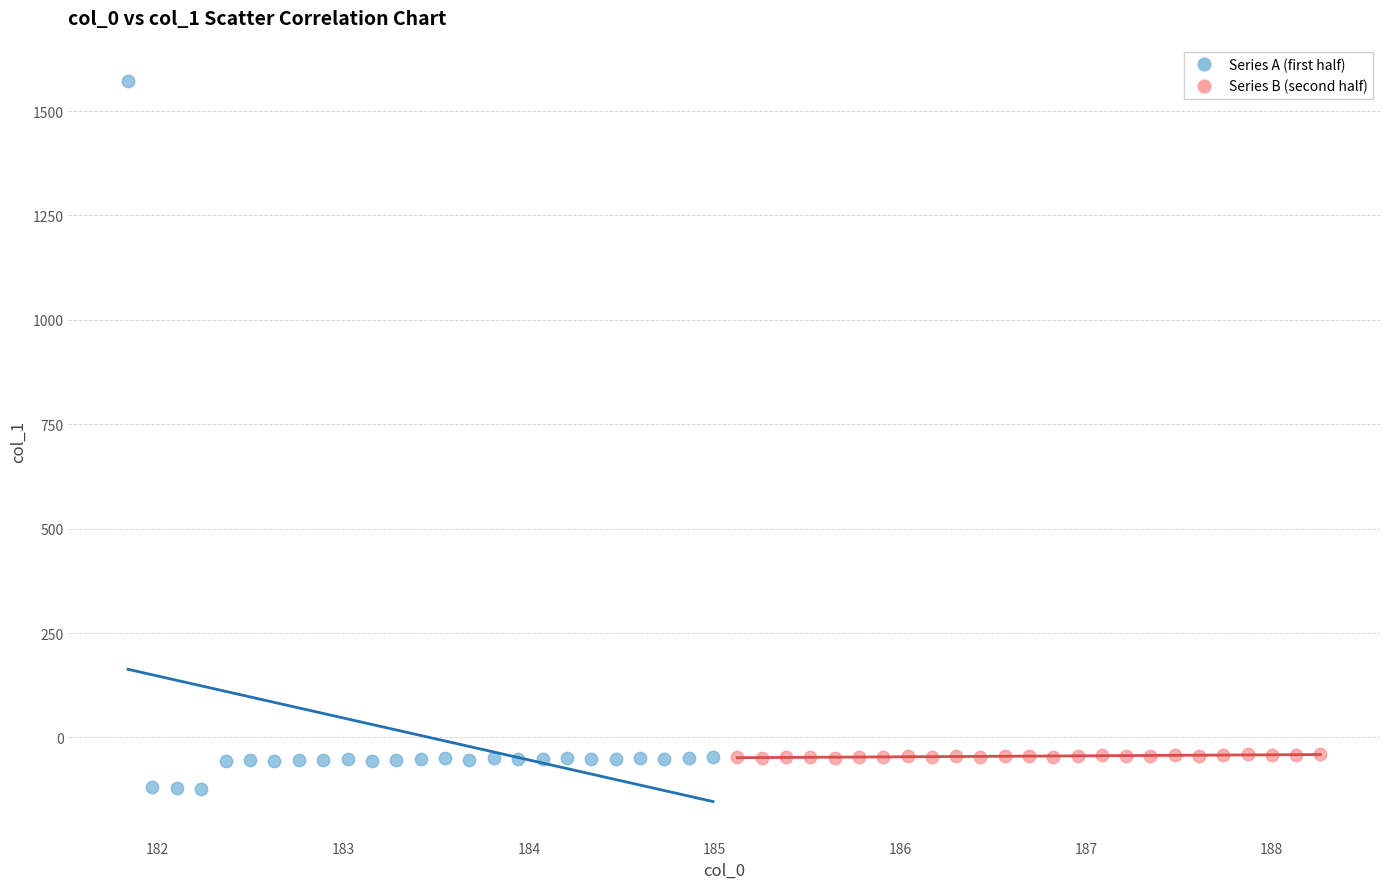

Which series contains the lowest Y value?

Series A (first half)